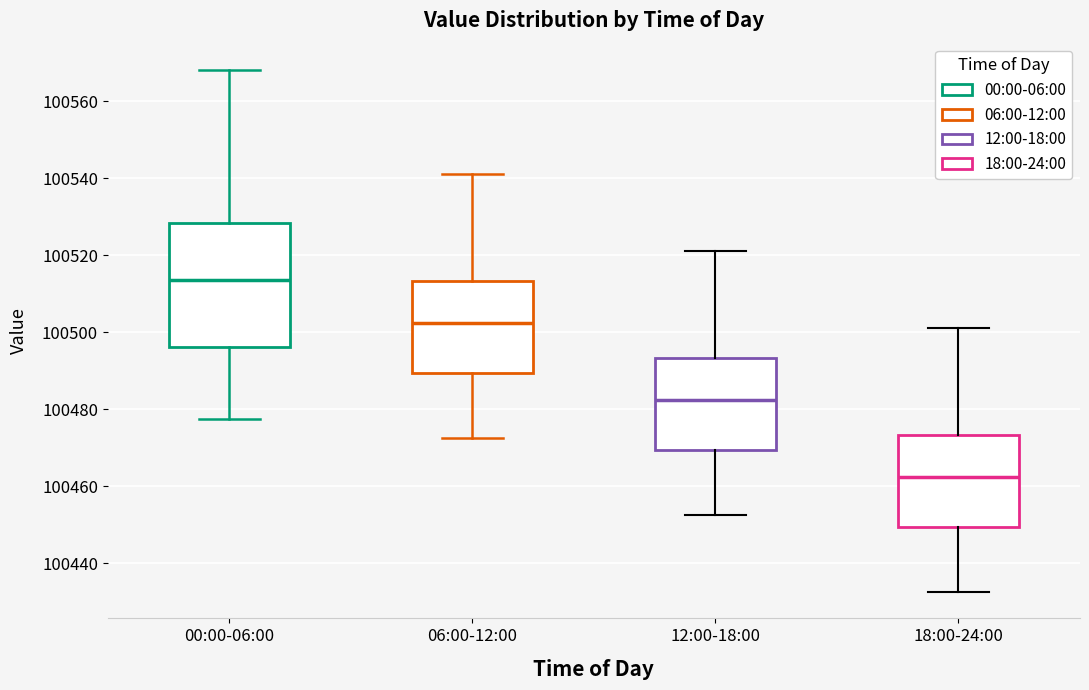

Reading left to right, transcribe this box plot: for each box, give where its median line is, the range the box spans, and where its two whiskers end, as read against the y-axis. The values are not printed on the chart, so give them approximately, as read against the axis.

00:00-06:00: median 100514, box 100496 to 100528, whiskers 100478 to 100568
06:00-12:00: median 100502, box 100490 to 100514, whiskers 100472 to 100542
12:00-18:00: median 100482, box 100470 to 100494, whiskers 100452 to 100522
18:00-24:00: median 100462, box 100450 to 100474, whiskers 100432 to 100502